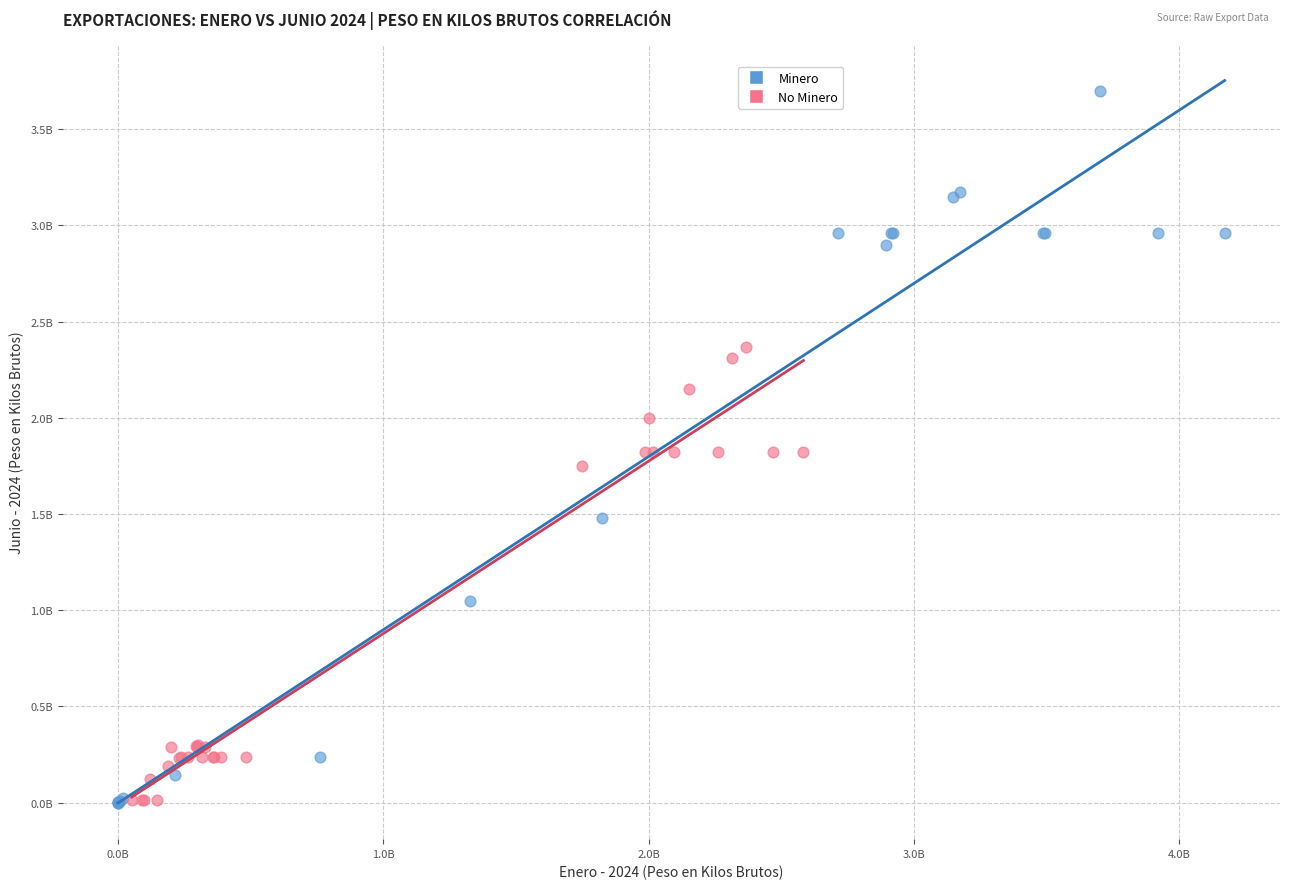

Which series contains the highest Y value?

Minero